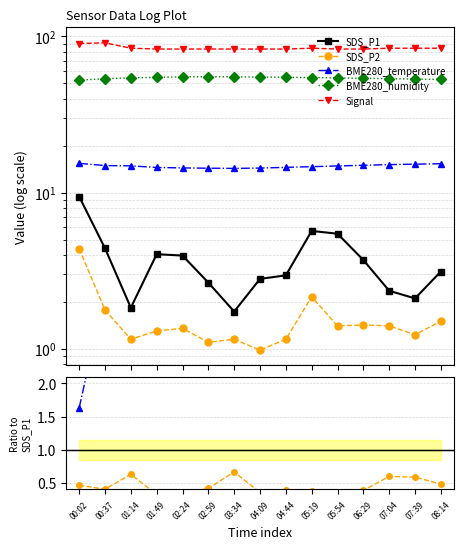

How many data points in SDS_P1 are above 3?

8